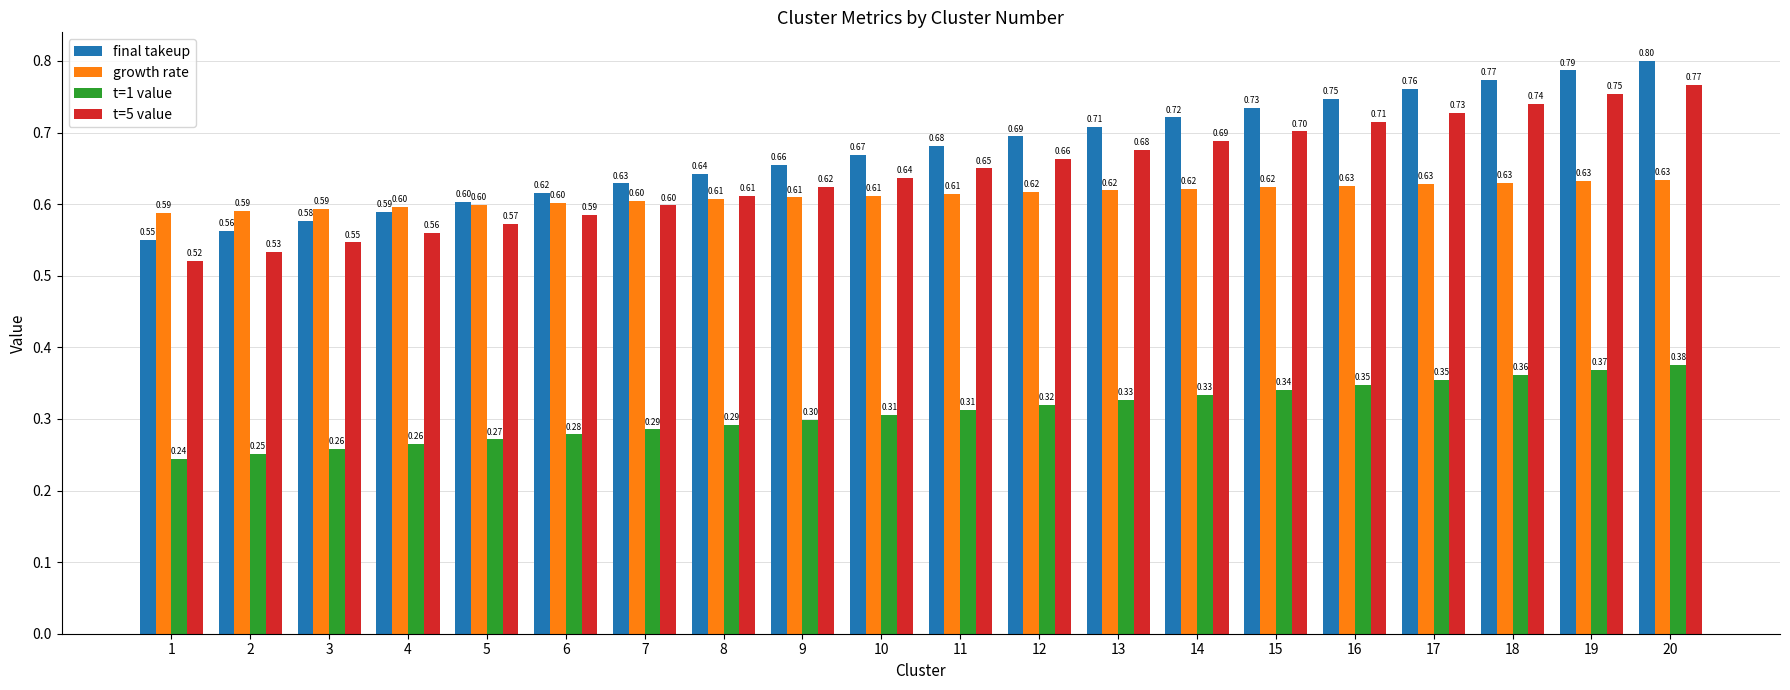

Read the t=5 value value at 16.

0.7